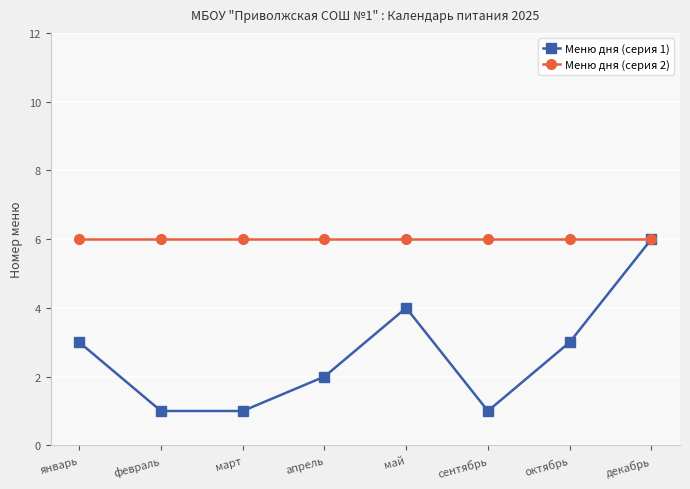

Which series has the widest spread of values?

Меню дня (серия 1)